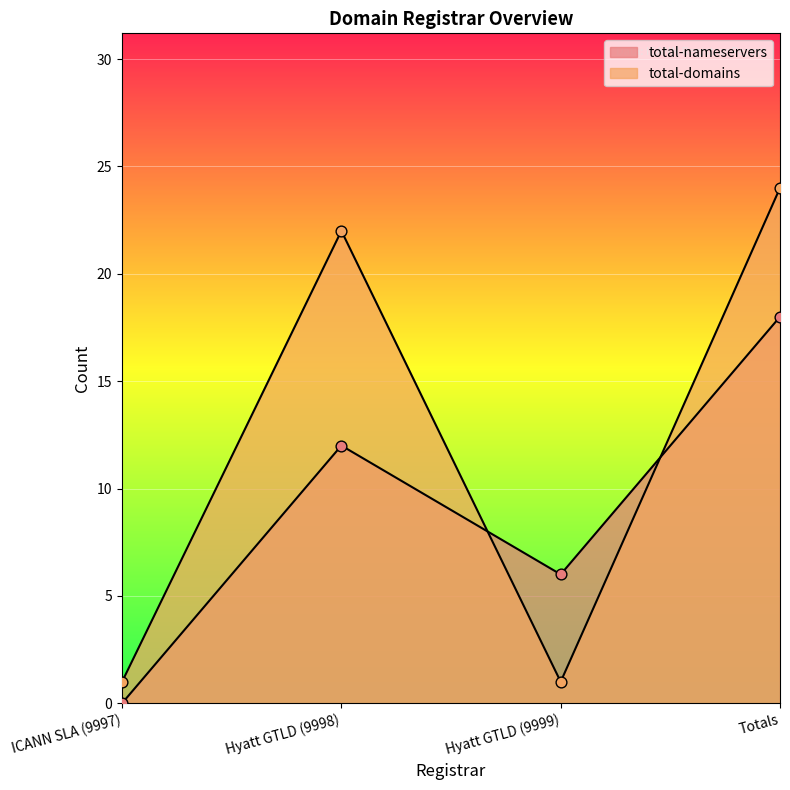

At which category is the sum across all series the highest?

Totals